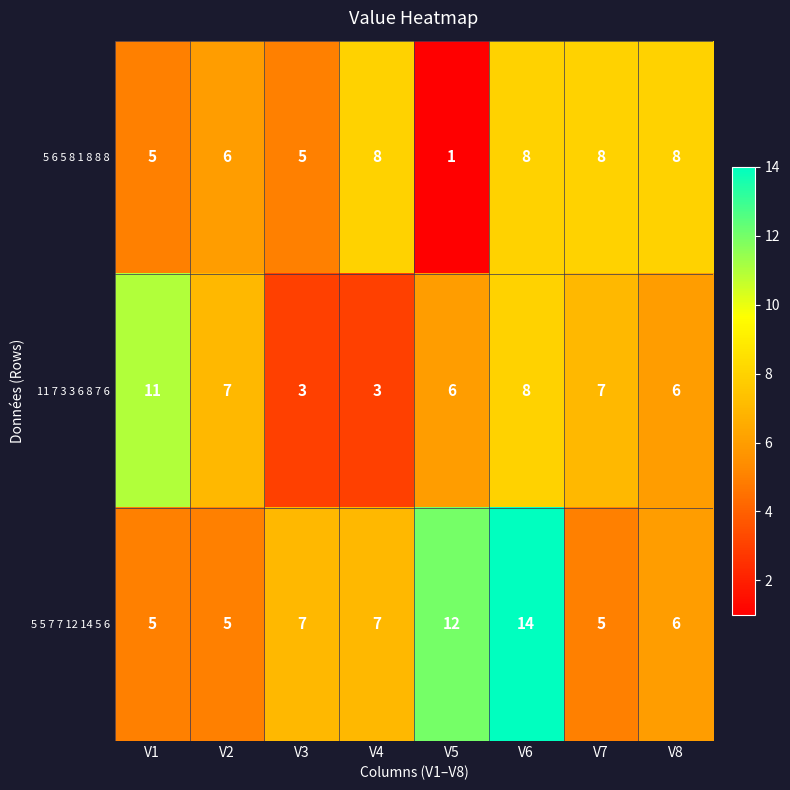

Rank the series at V7 from highest to lowest value.

5 6 5 8 1 8 8 8, 11 7 3 3 6 8 7 6, 5 5 7 7 12 14 5 6